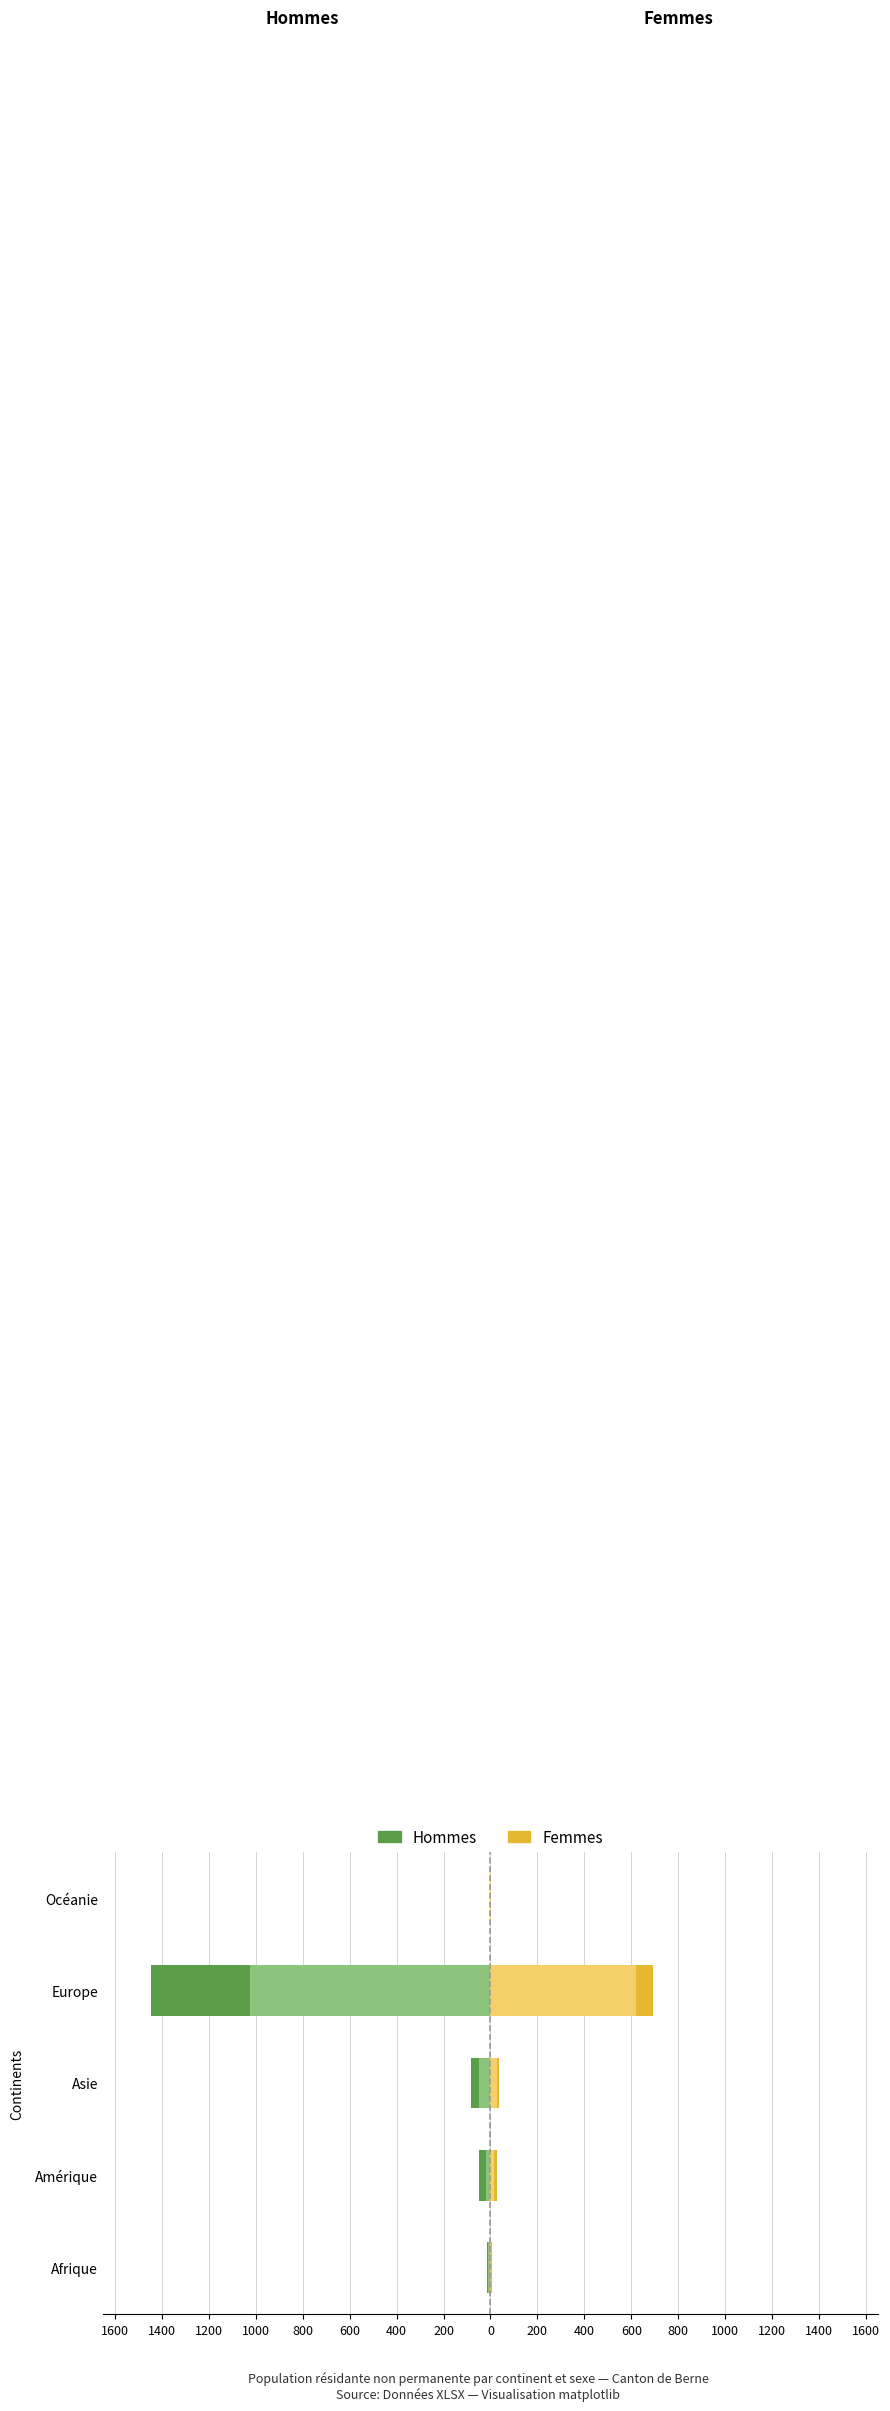

How many groups of bars are there?

5